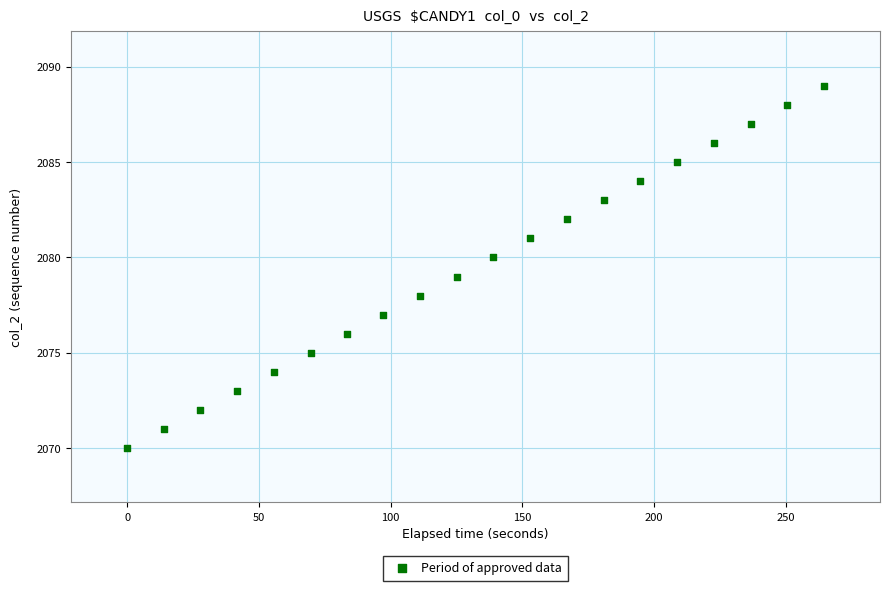

How many points are shown in the scatter plot?

20